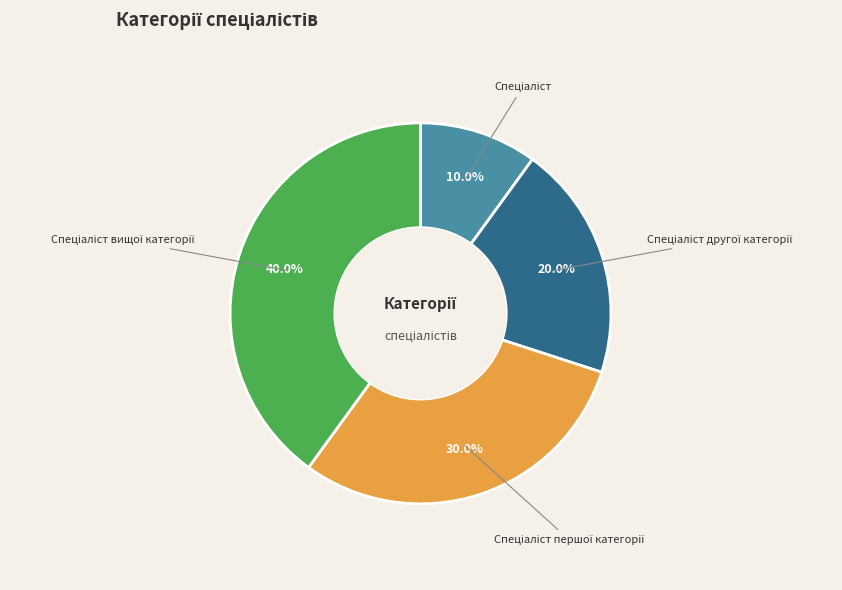

Does any single category account for the majority?

No